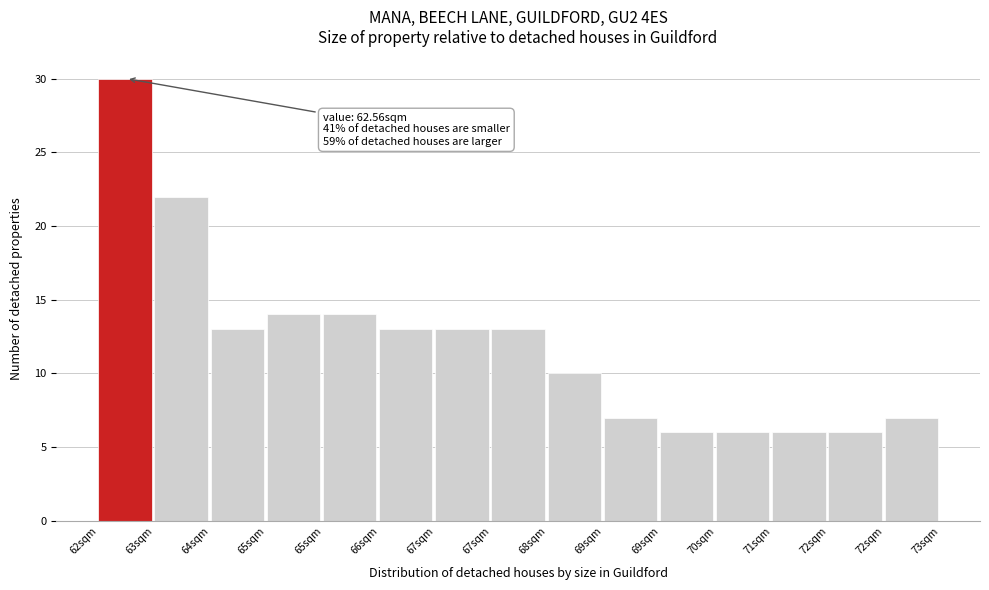

How many bars are there in total?

15